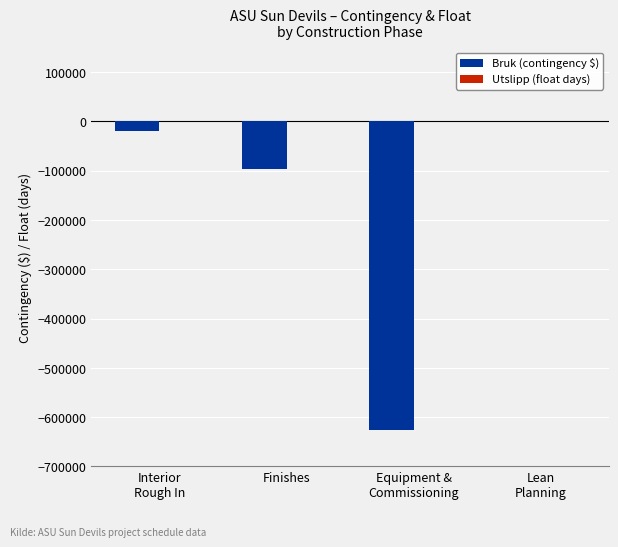

Which series has the largest range (max minus min)?

Bruk (contingency $)